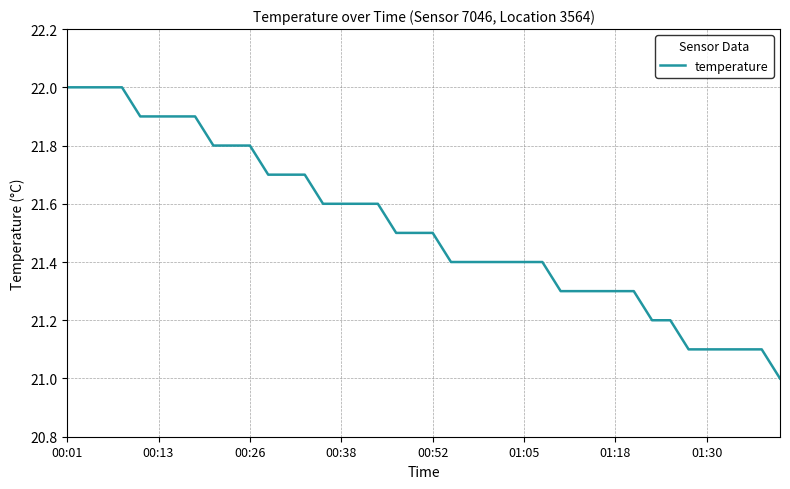

How many lines are shown in the chart?

1